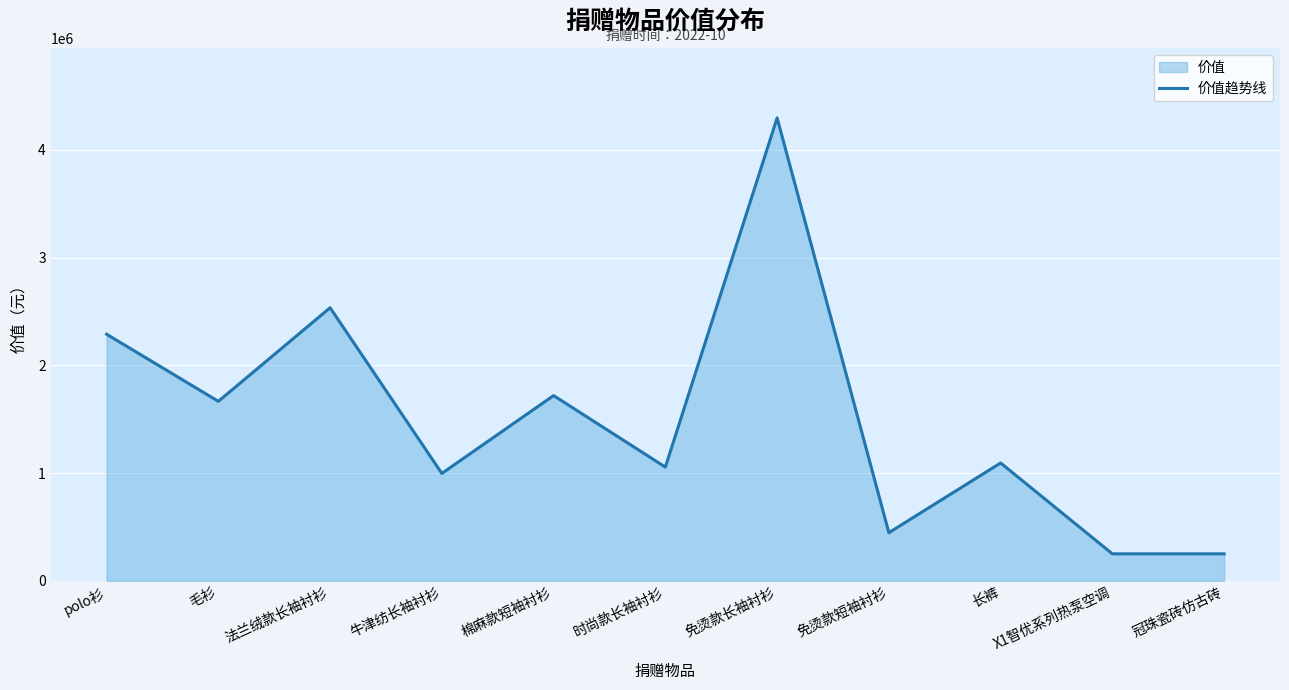

What is the minimum value shown in the chart?

250000